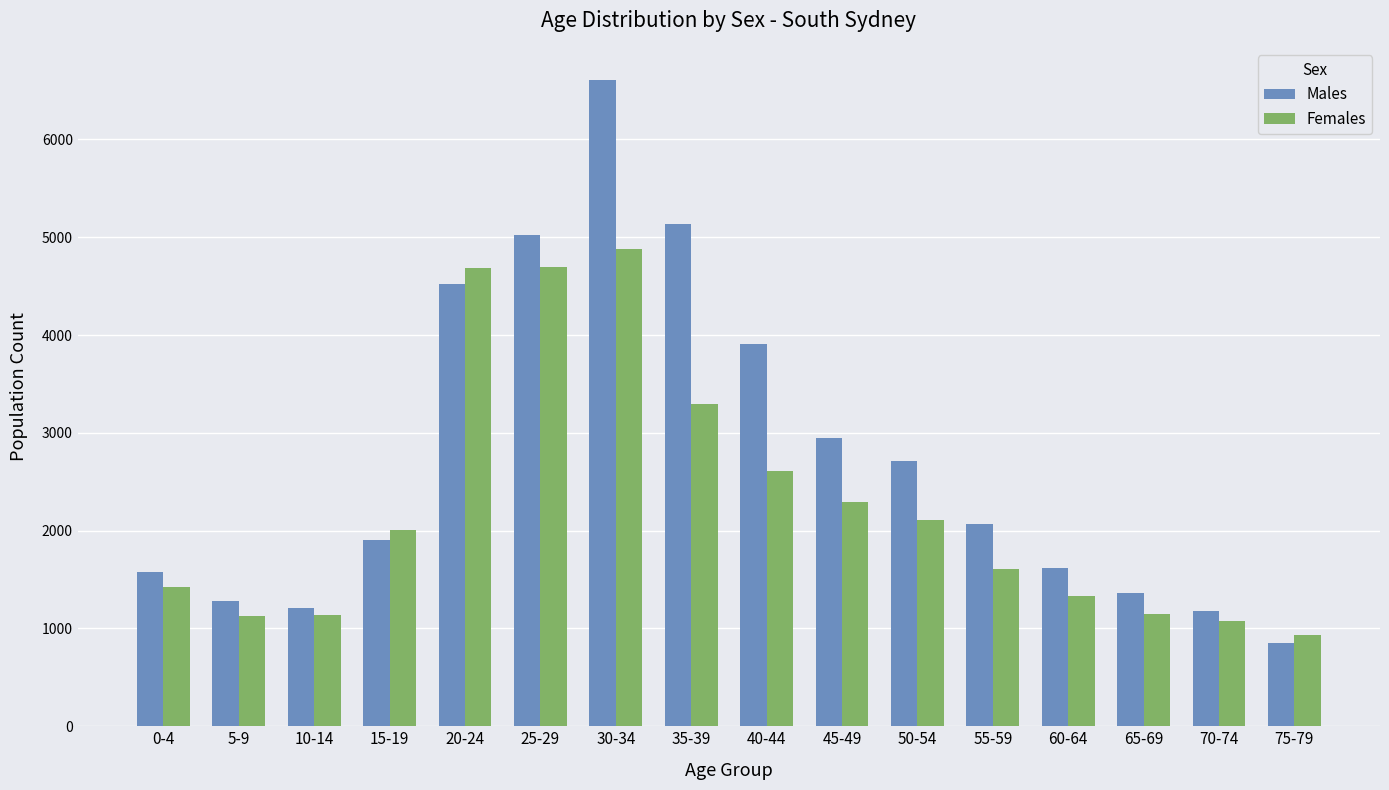

What is the average value of the Males series?

2744